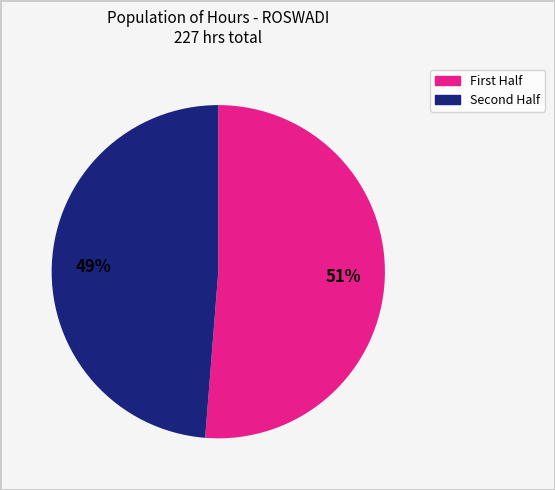

Count the number of slices in the pie.

2